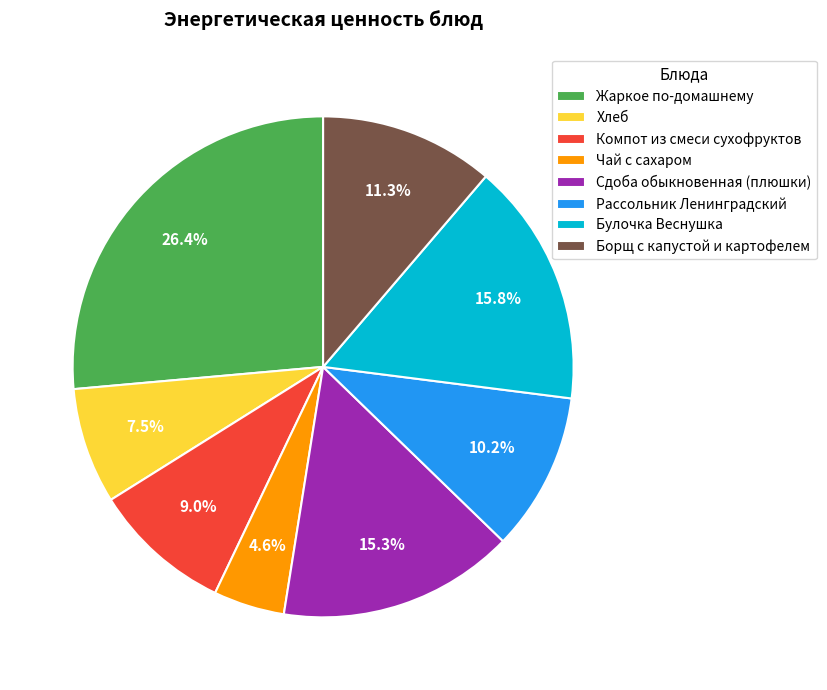

Is Чай с сахаром the majority of the pie?

No